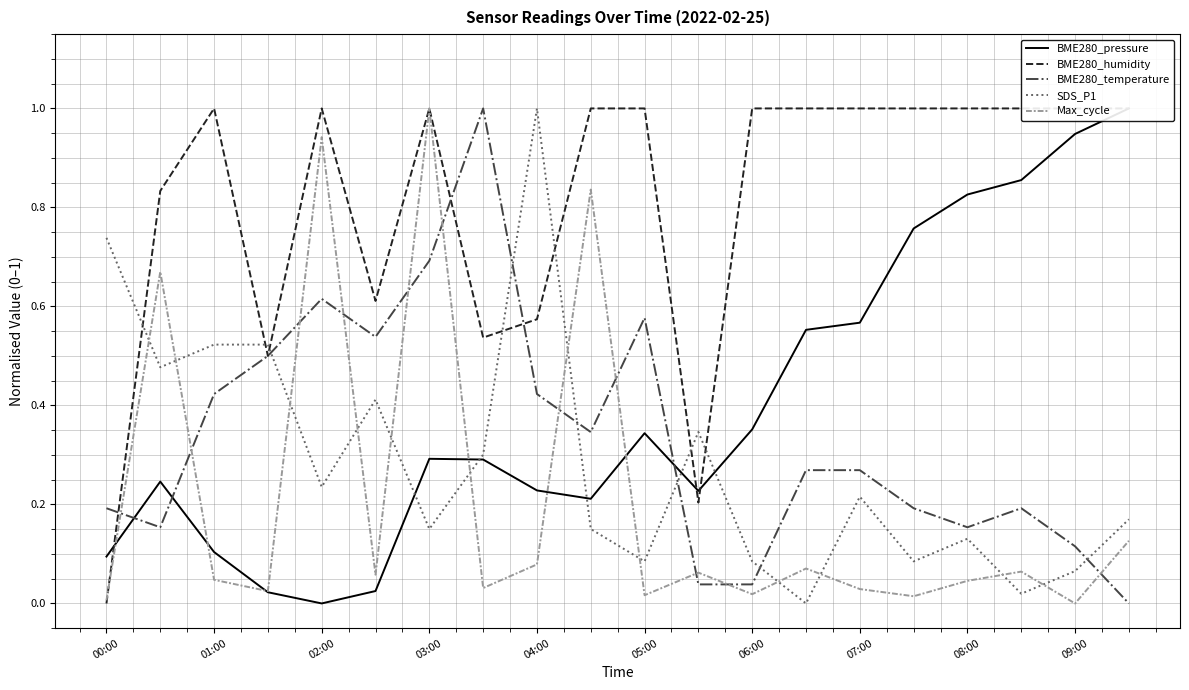

Rank the series at 15 from highest to lowest value.

BME280_humidity, BME280_pressure, BME280_temperature, SDS_P1, Max_cycle